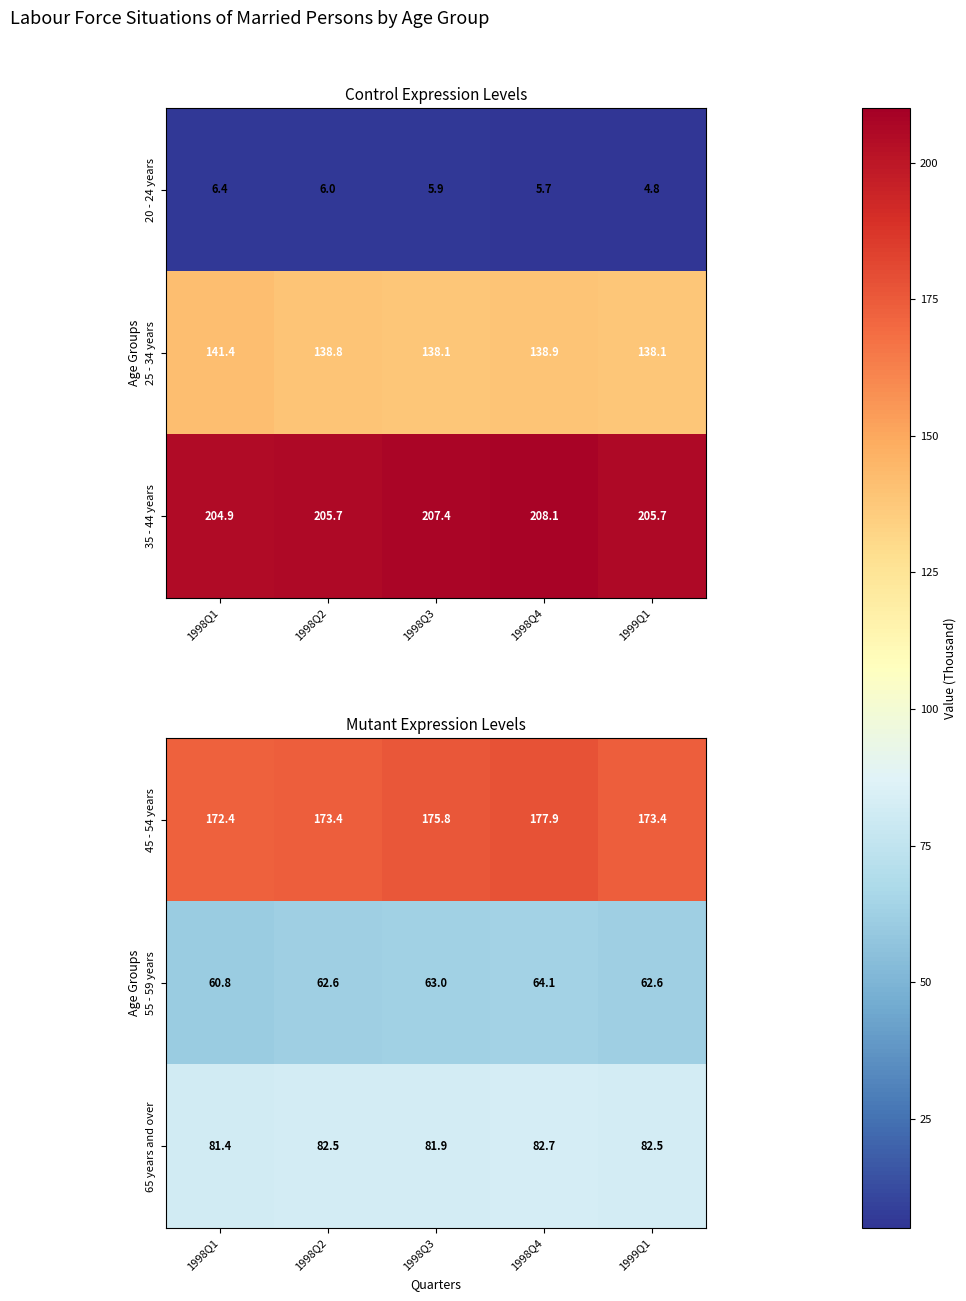

What is the difference between the maximum and second lowest values in the 65 years and over series?

0.8